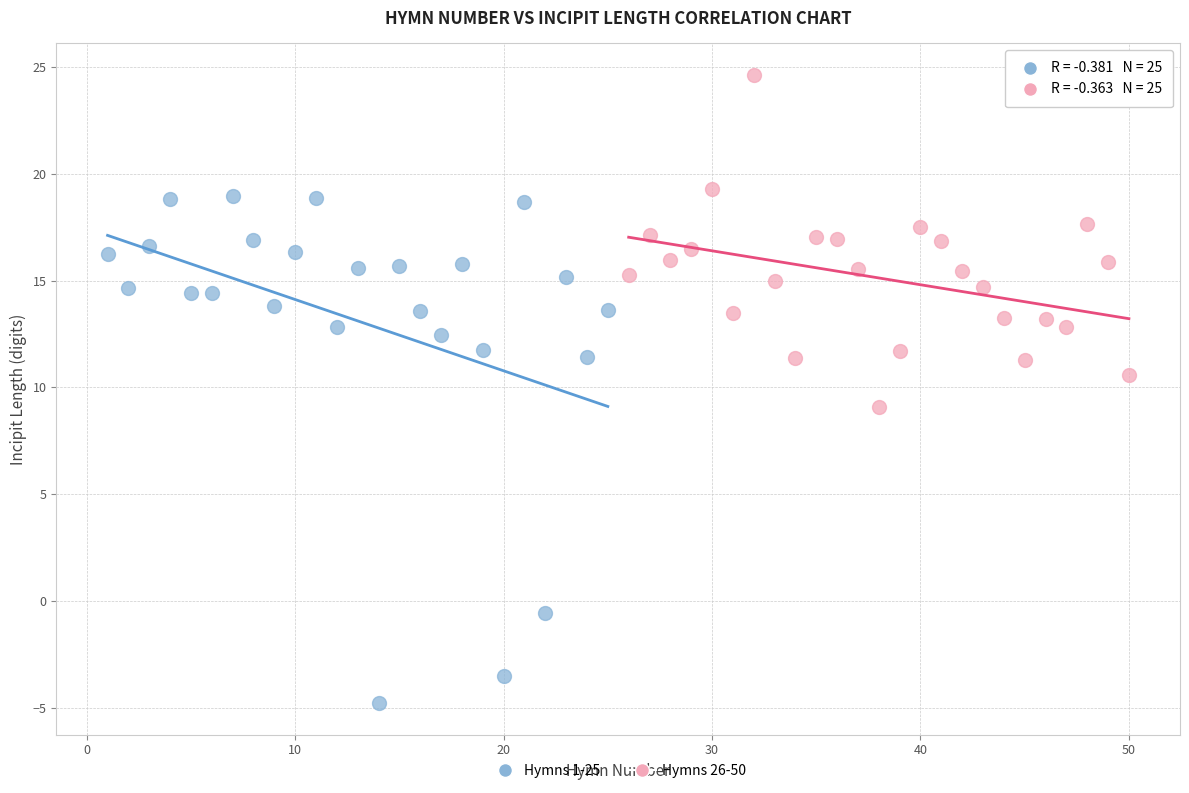

Which series reaches the minimum Y coordinate?

Hymns 1-25